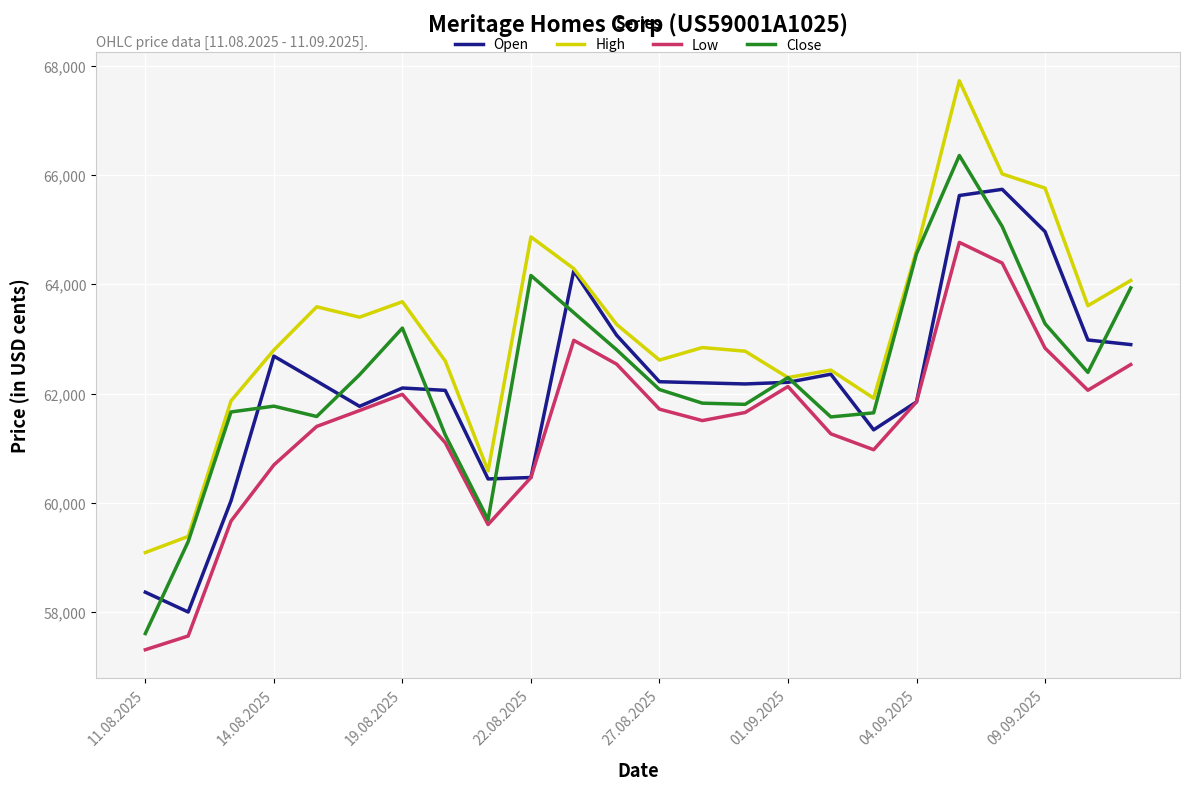

What is the sum of all Close values?

1495644